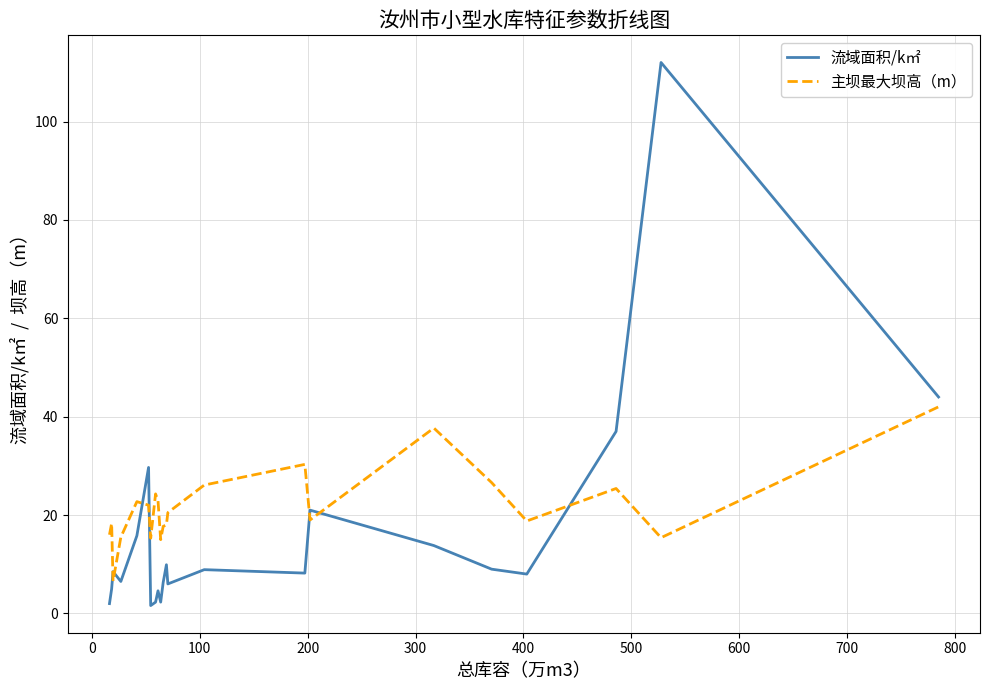

What is the greatest value displayed?

112.0